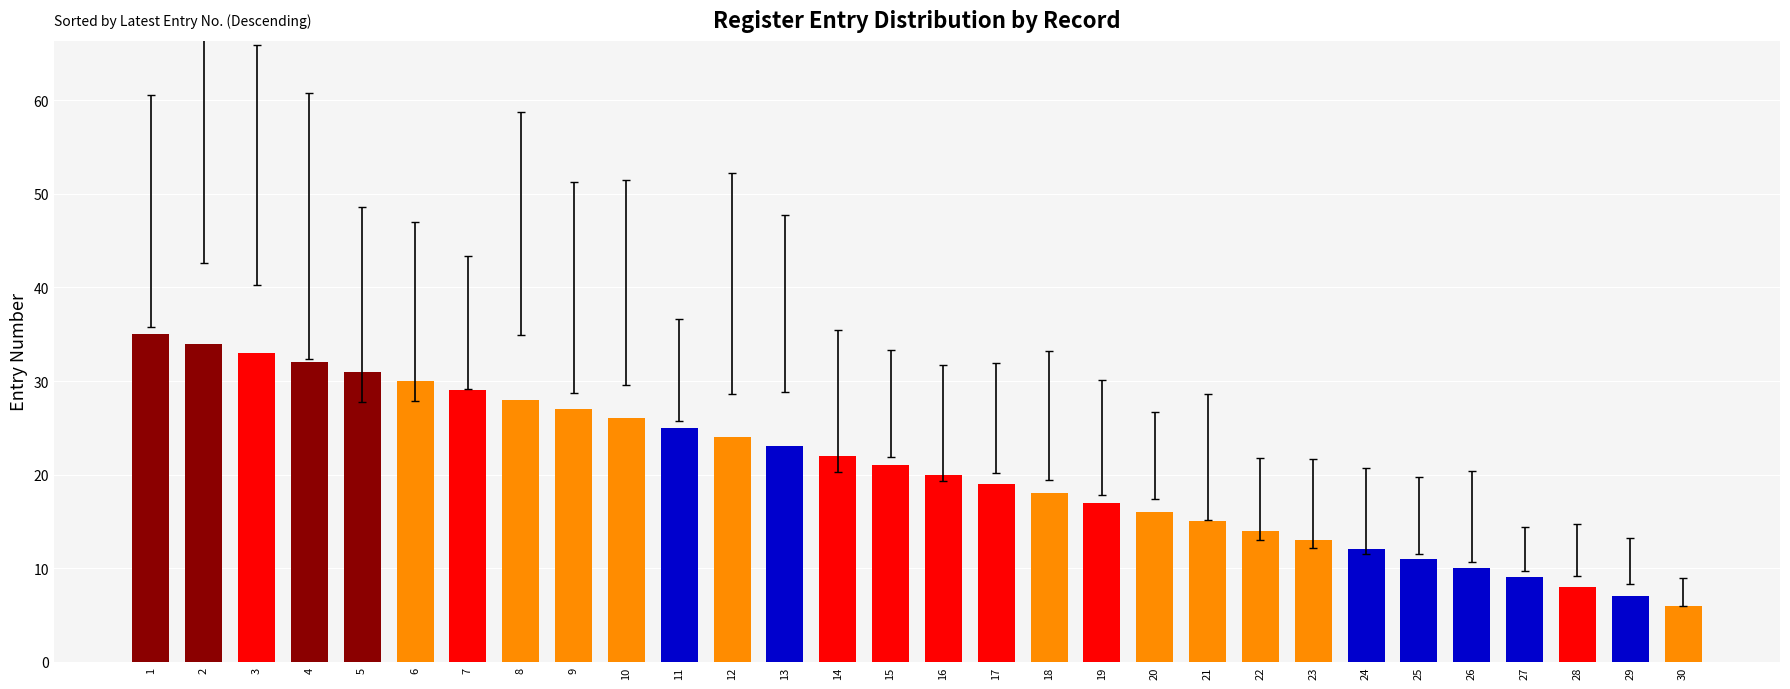

What is the sum of all values?

615